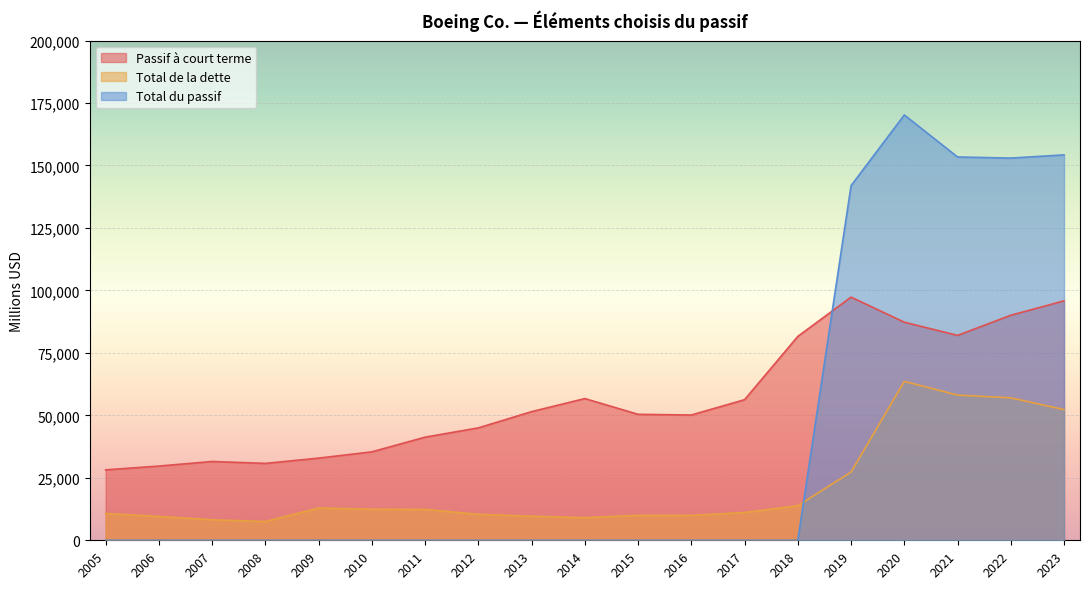

At which category is the sum across all series the highest?

2020